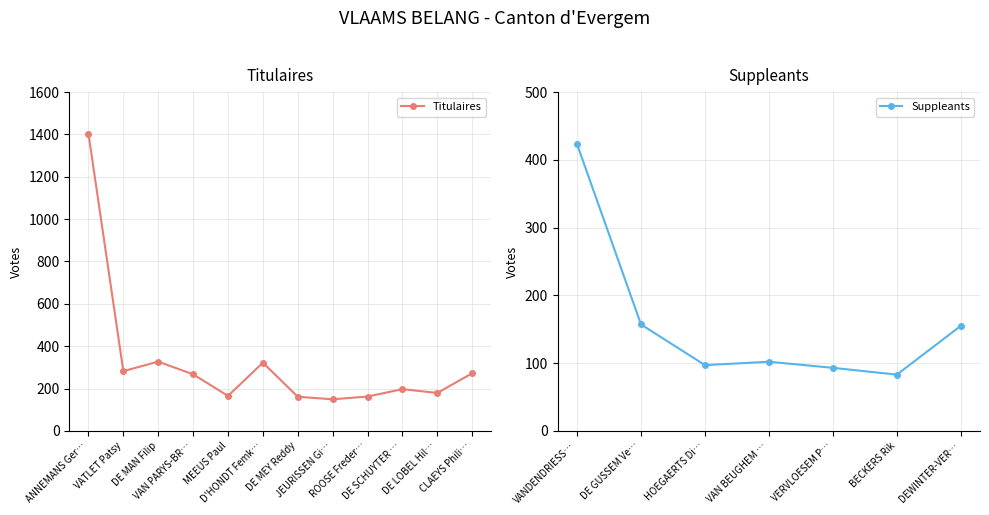

What is the value of the Titulaires point at the 9th from the left?

162